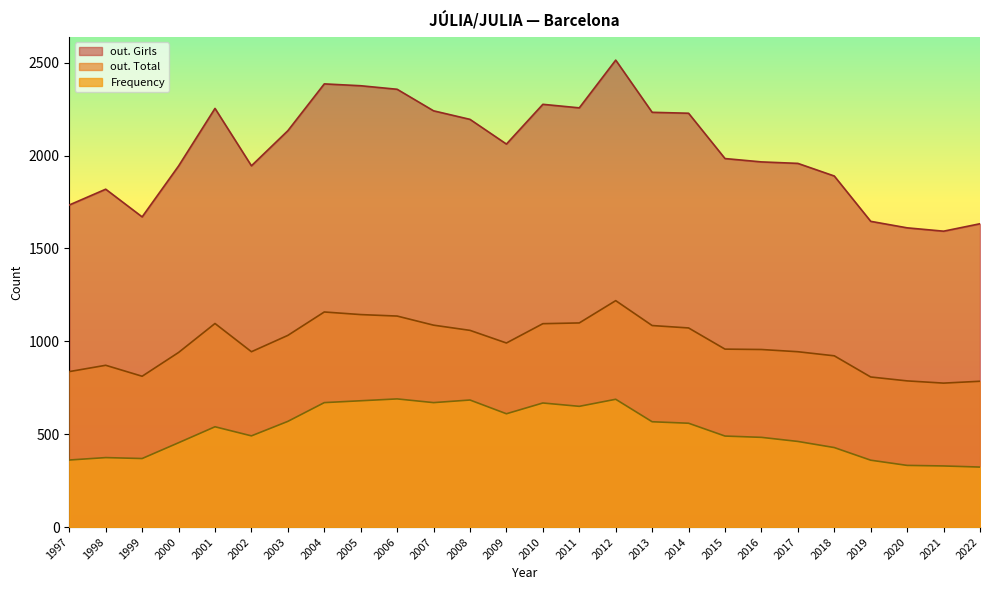

What is the greatest value displayed?

2514